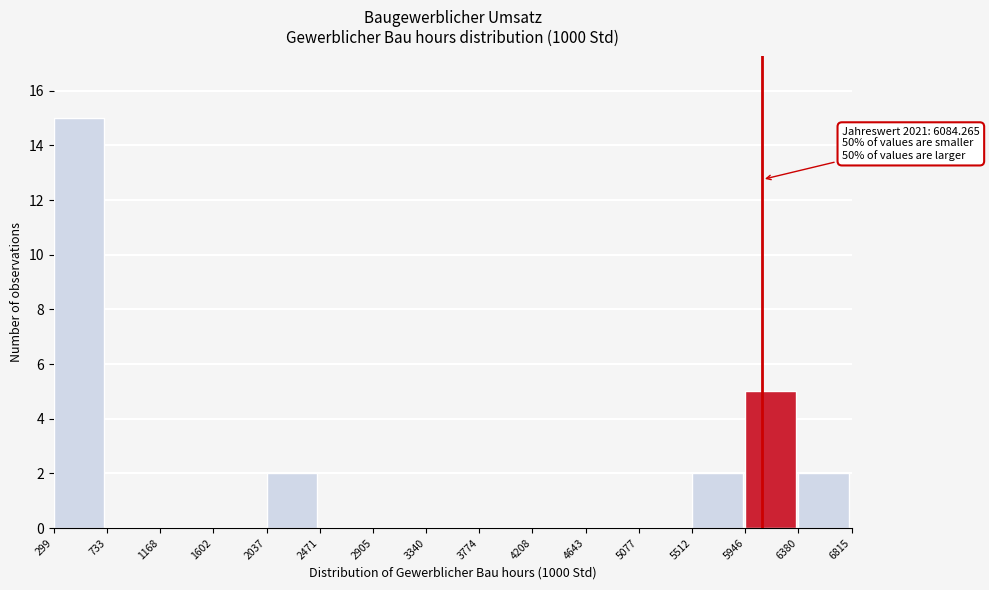

Over which range of the x-axis is the bar tallest?

299 to 733